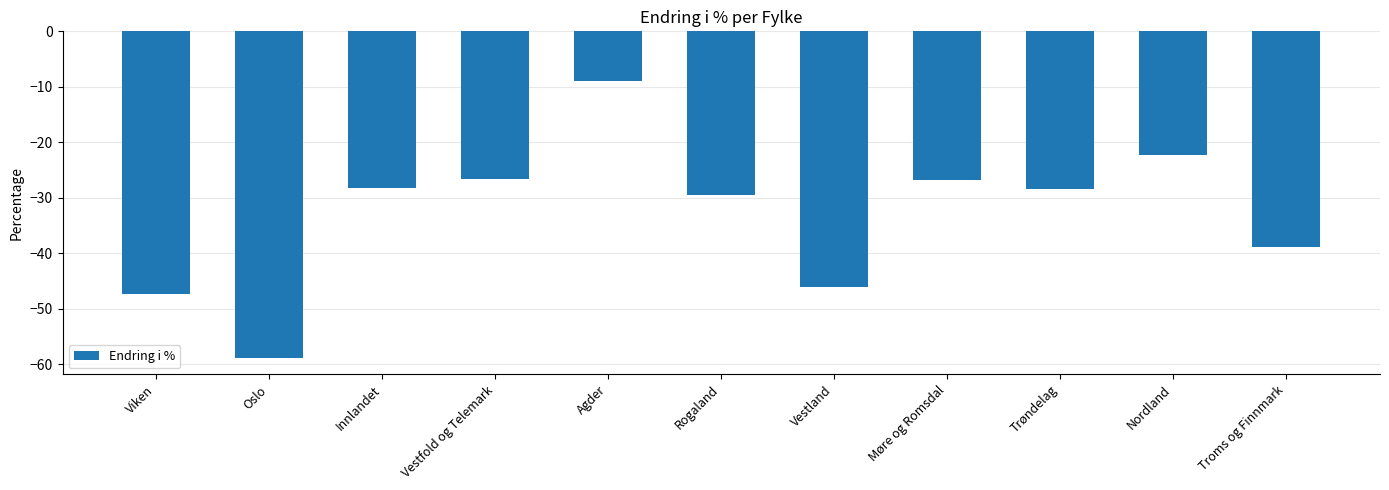

How many data points are less than -28?

7